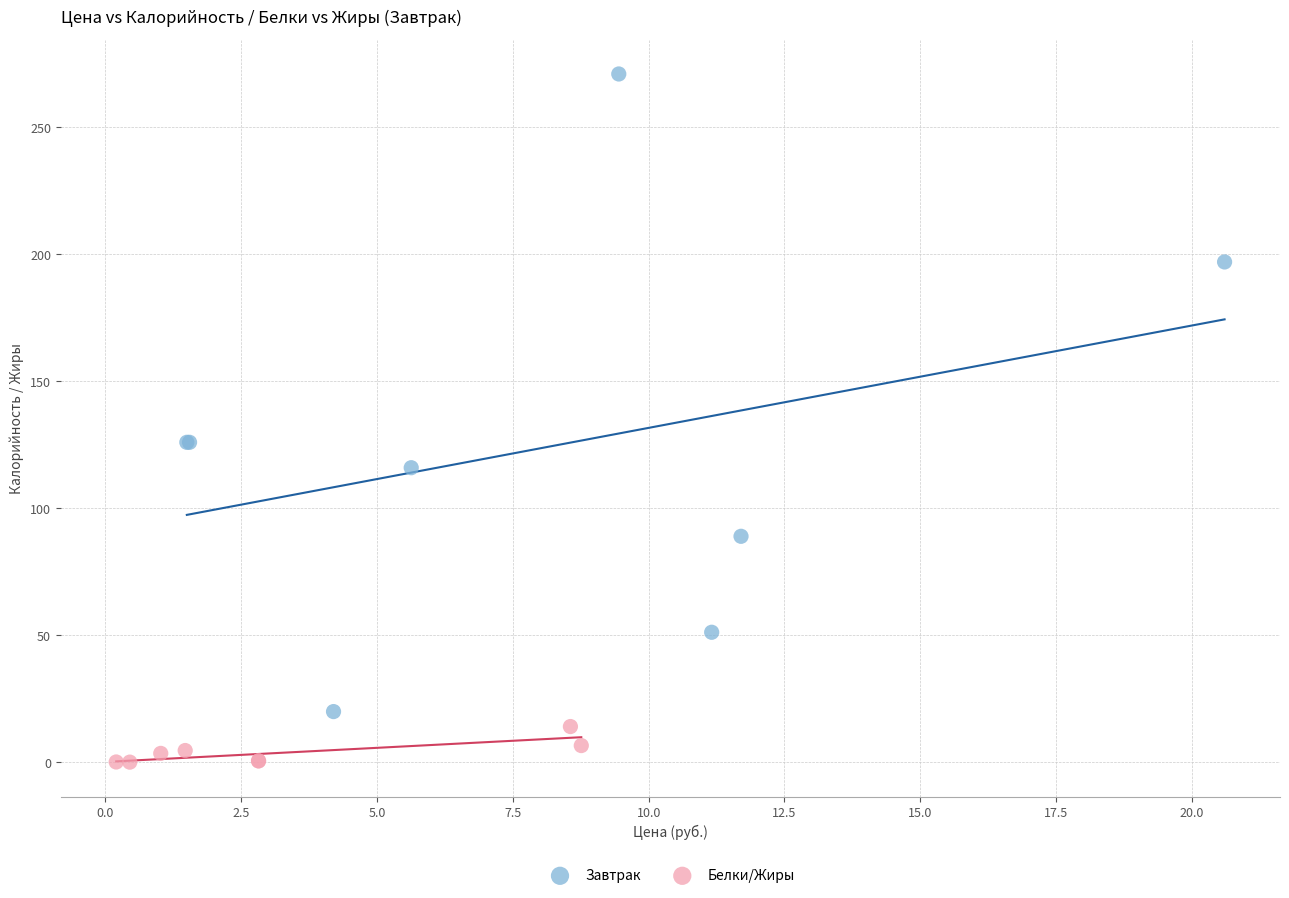

Which series contains the highest Y value?

Завтрак